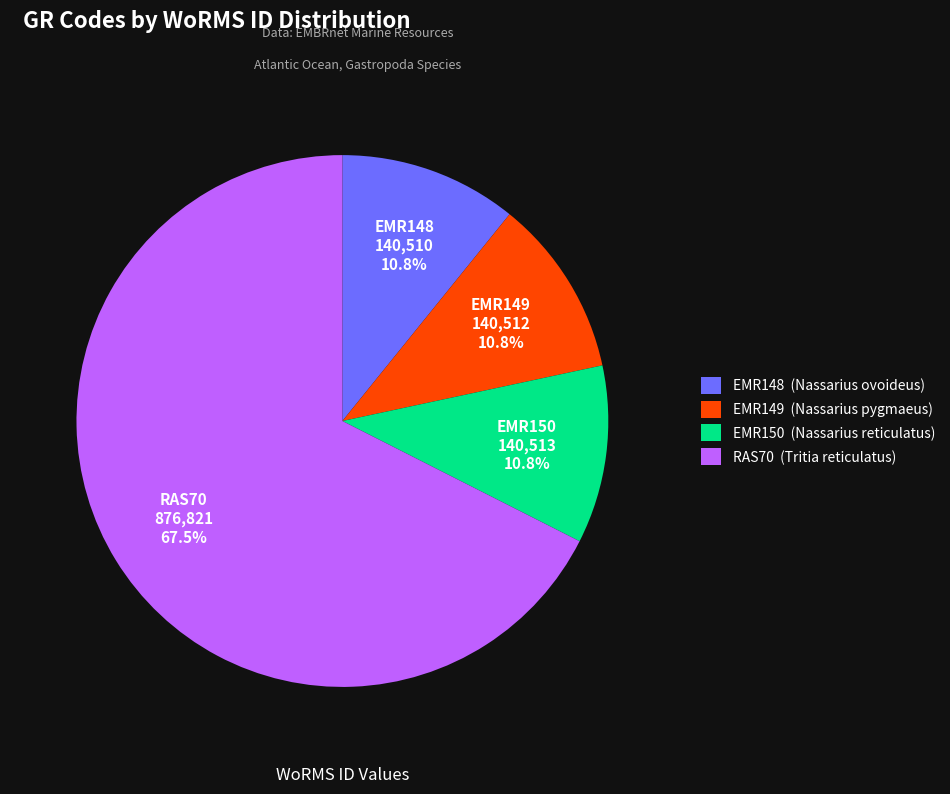

Is the sum of EMR150 and EMR149 greater than half?

No